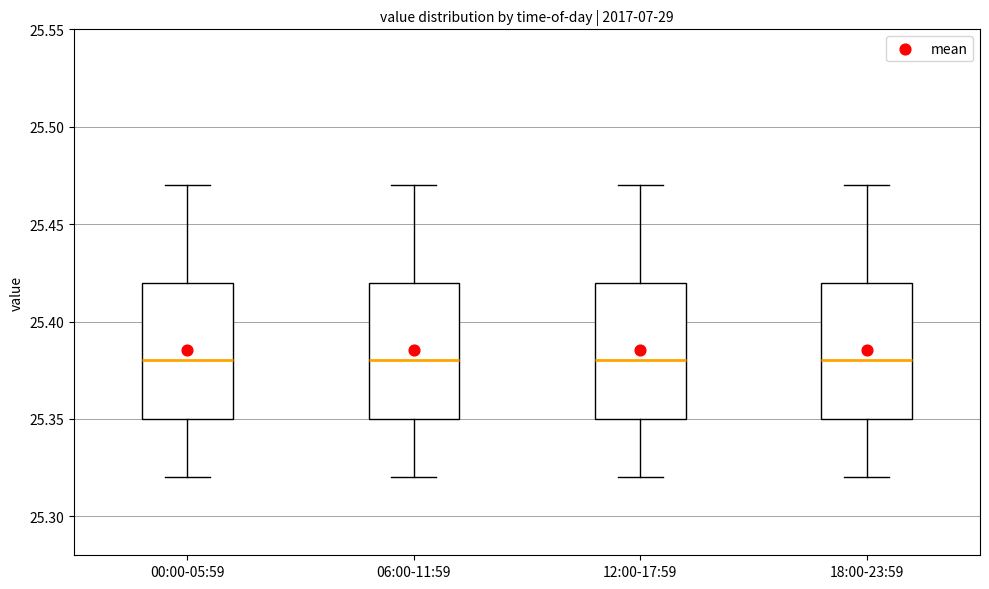

Reading left to right, read every box against the y-axis: the position of its median line, the range the box covers, and the ends of its whiskers. The values are not printed on the chart, so give them approximately, as read against the axis.

00:00-05:59: median 25.38, box 25.35 to 25.42, whiskers 25.32 to 25.47
06:00-11:59: median 25.38, box 25.35 to 25.42, whiskers 25.32 to 25.47
12:00-17:59: median 25.38, box 25.35 to 25.42, whiskers 25.32 to 25.47
18:00-23:59: median 25.38, box 25.35 to 25.42, whiskers 25.32 to 25.47